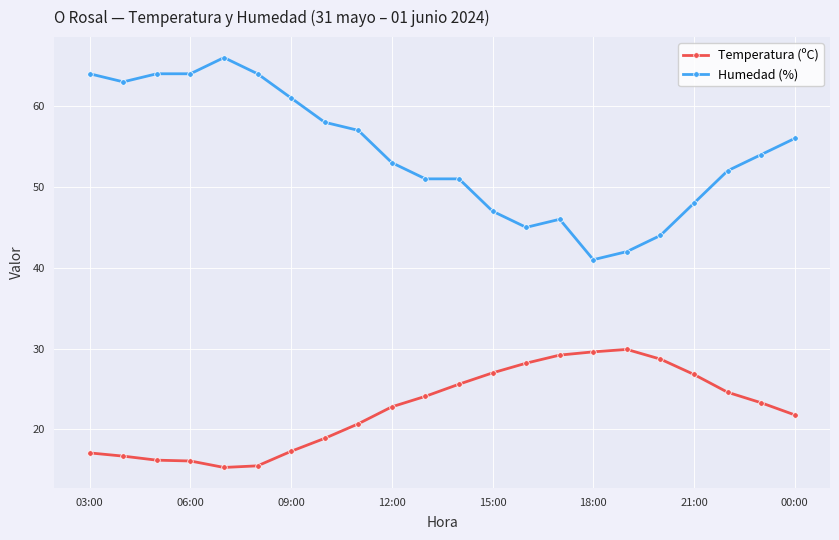

True or false: Humedad (%) and Temperatura (ºC) intersect in this chart.

False